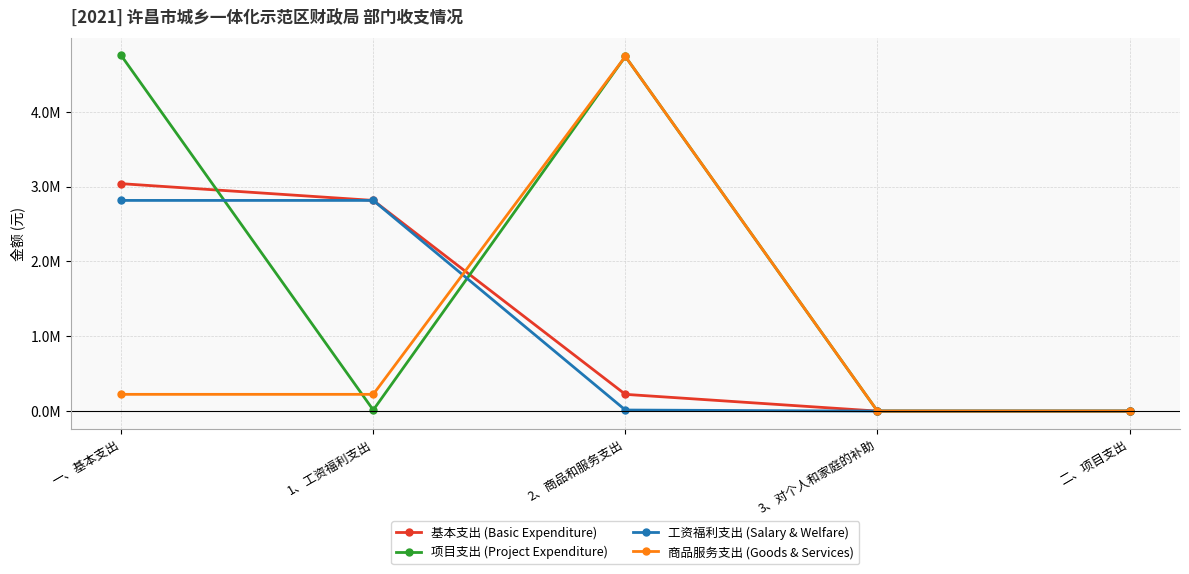

Rank the series by their maximum value, from lowest to highest.

工资福利支出 (Salary & Welfare), 基本支出 (Basic Expenditure), 商品服务支出 (Goods & Services), 项目支出 (Project Expenditure)